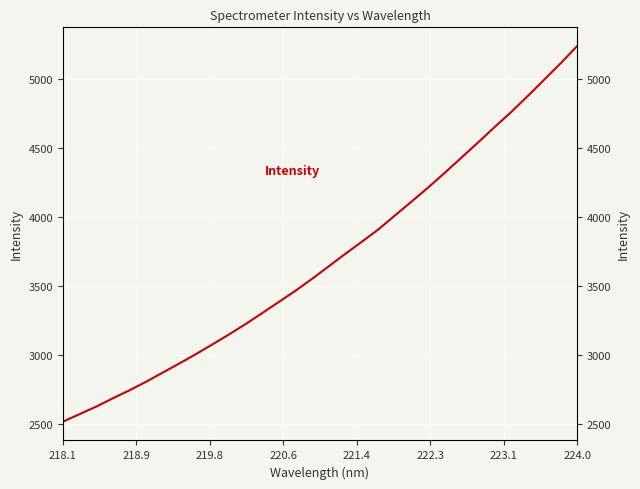

Reading left to right, extract all data points from this chart.

2515.7	2570.0	2624.6	2684.7	2742.3	2804.3	2870.4	2936.4	3004.2	3075.1	3147.1	3222.2	3301.7	3382.3	3463.2	3549.2	3639.5	3730.0	3817.8	3907.5	4008.0	4108.9	4210.5	4316.6	4426.0	4535.3	4647.1	4756.1	4871.9	4991.2	5110.9	5235.9